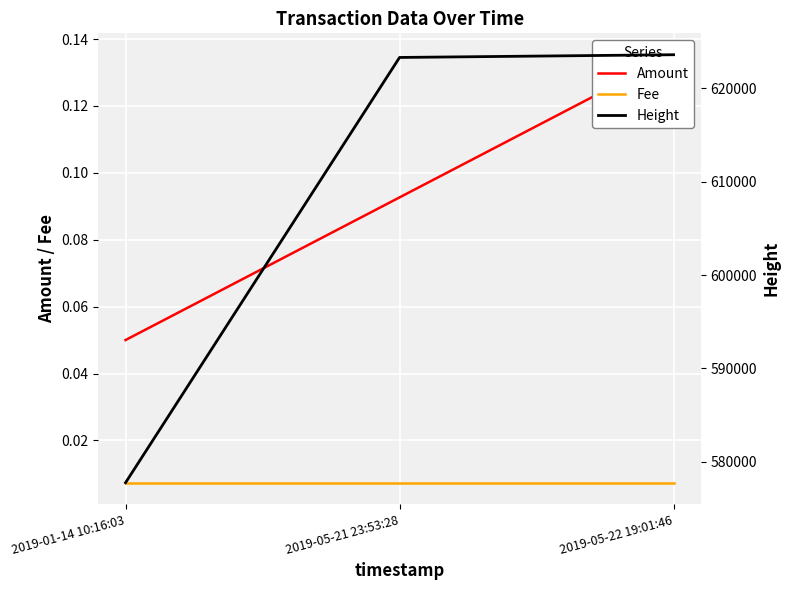

List the labels in order of Fee value, smallest first.

2019-01-14 10:16:03, 2019-05-21 23:53:28, 2019-05-22 19:01:46